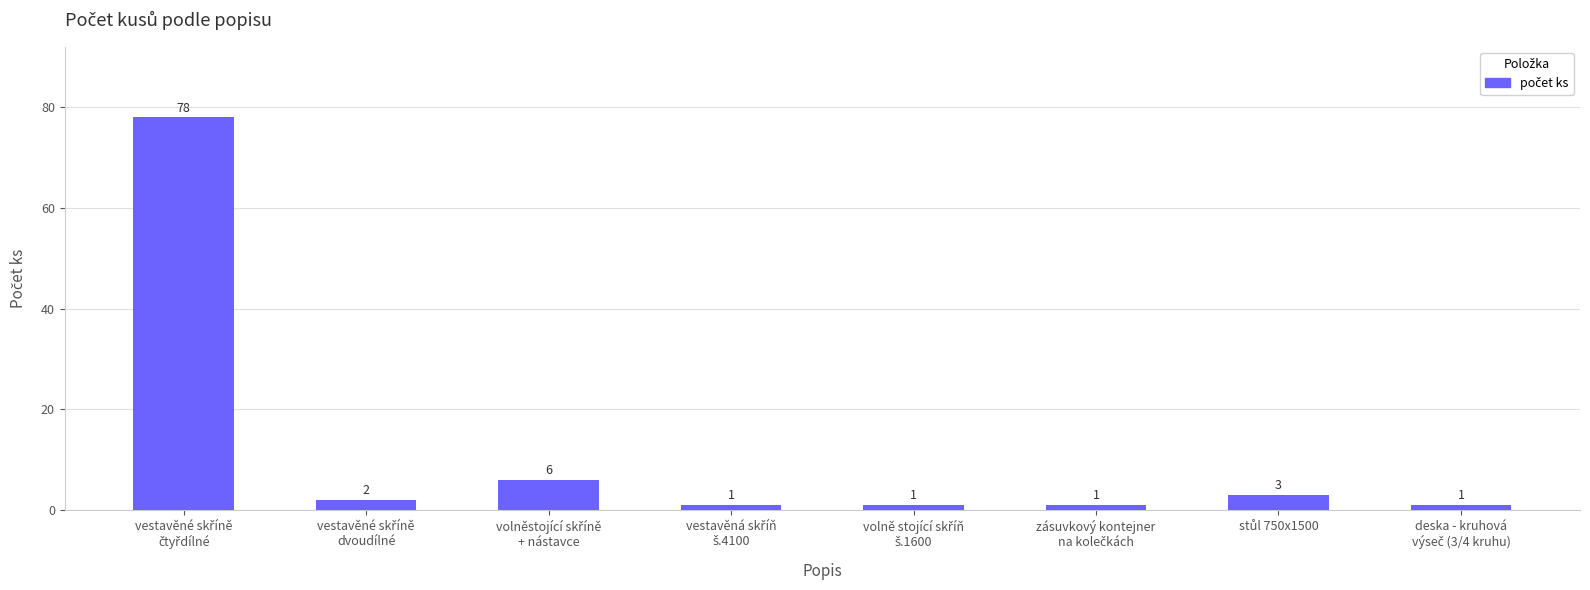

What is the greatest value displayed?

78